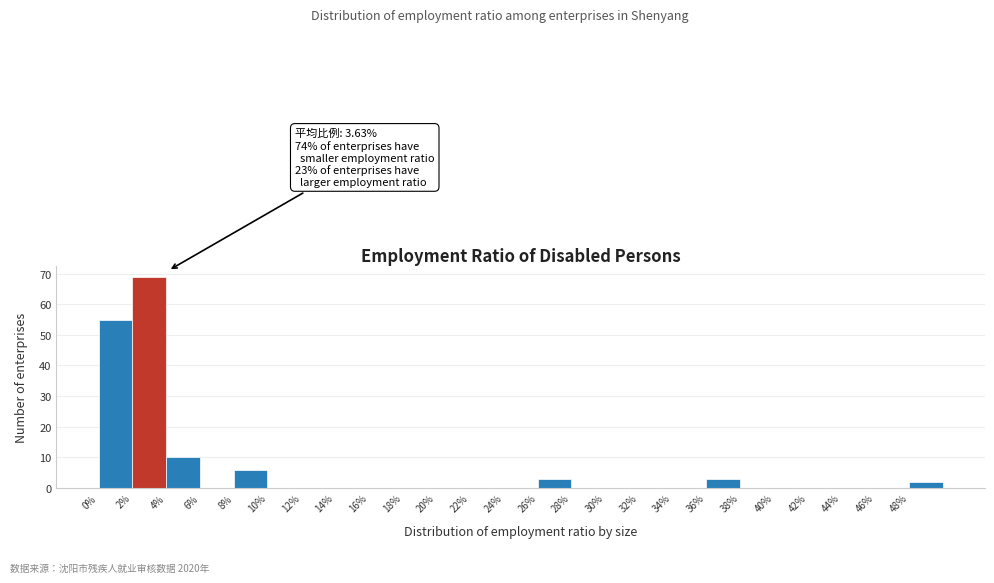

Over which range of the x-axis is the bar tallest?

2 to 4